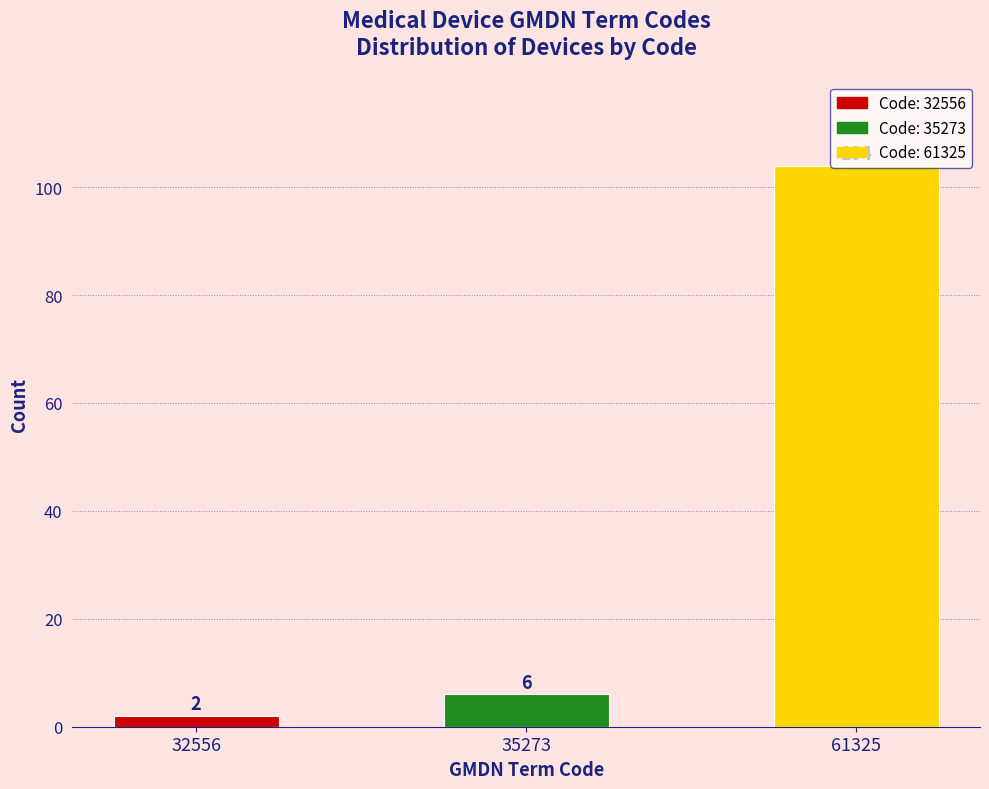

What is the sum of all values?

112